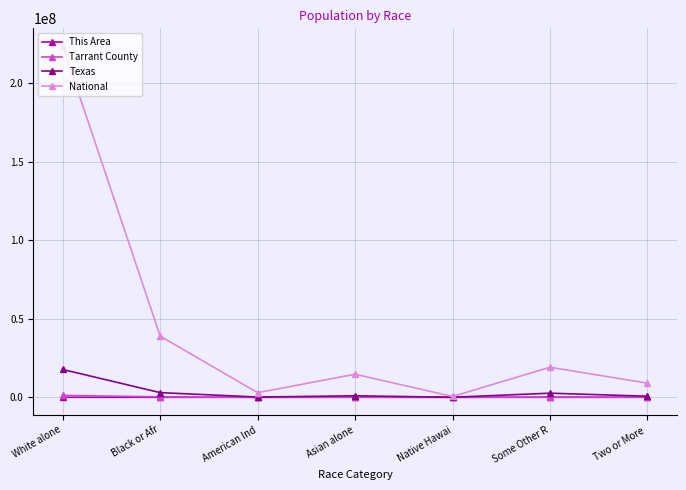

What are all the series names shown in the legend?

This Area, Tarrant County, Texas, National